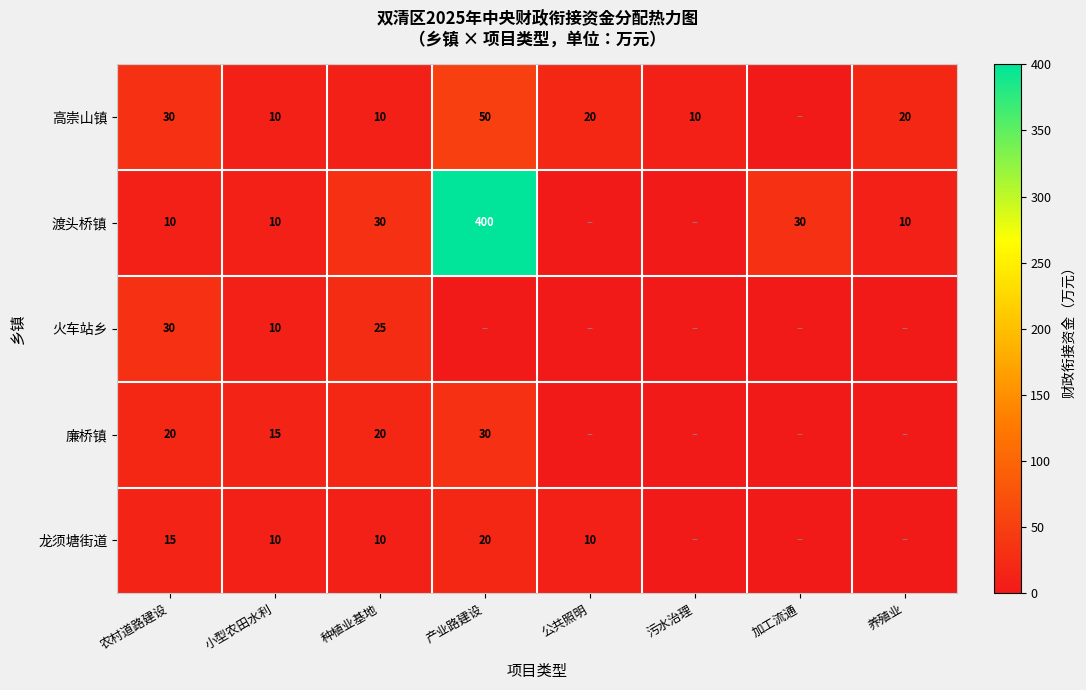

At which category is the sum across all series the highest?

产业路建设